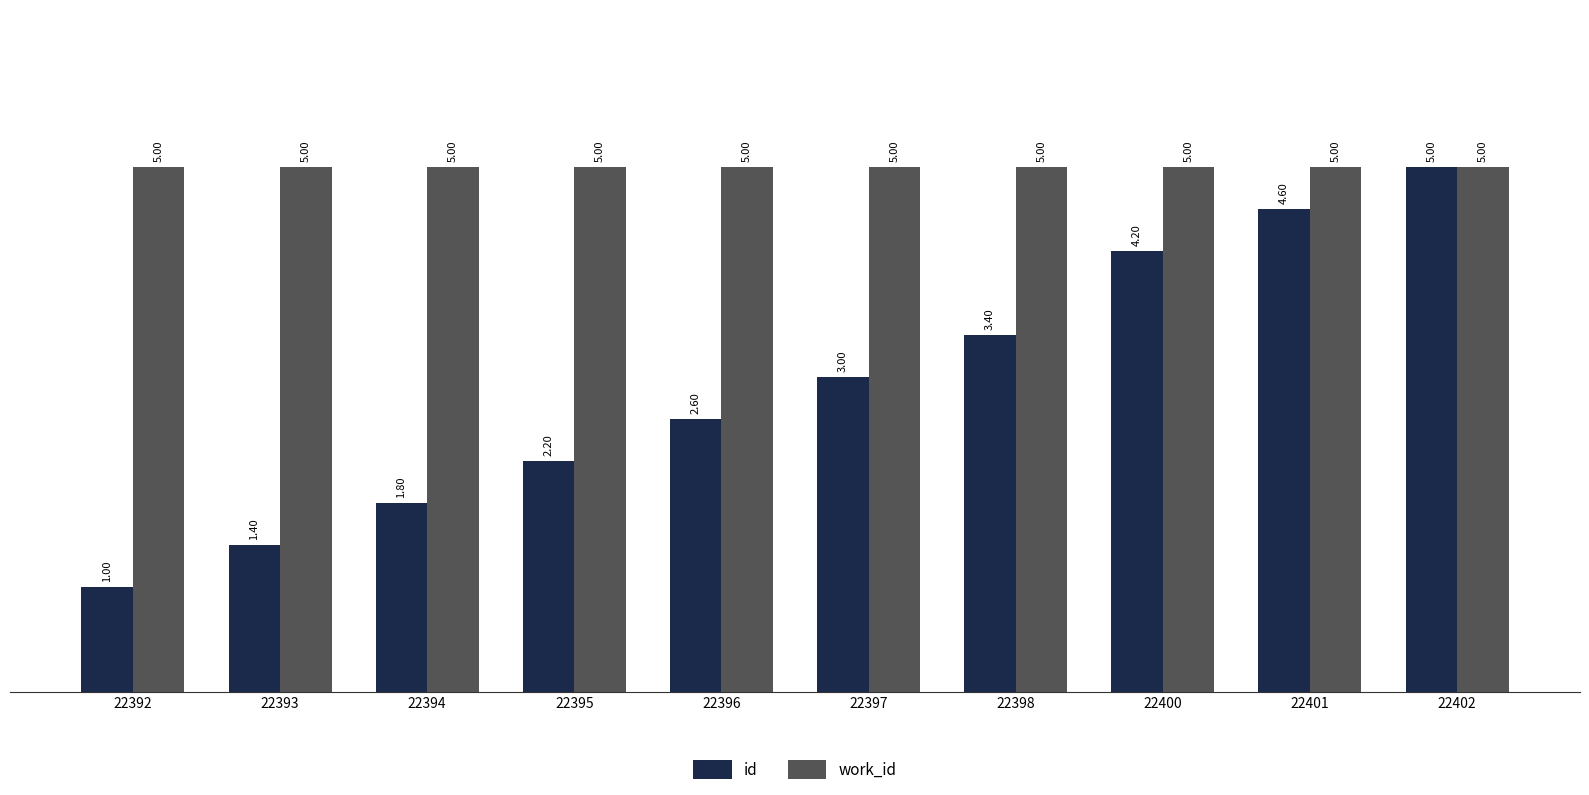

What is the difference between the id values at 22395 and 22393?

0.8